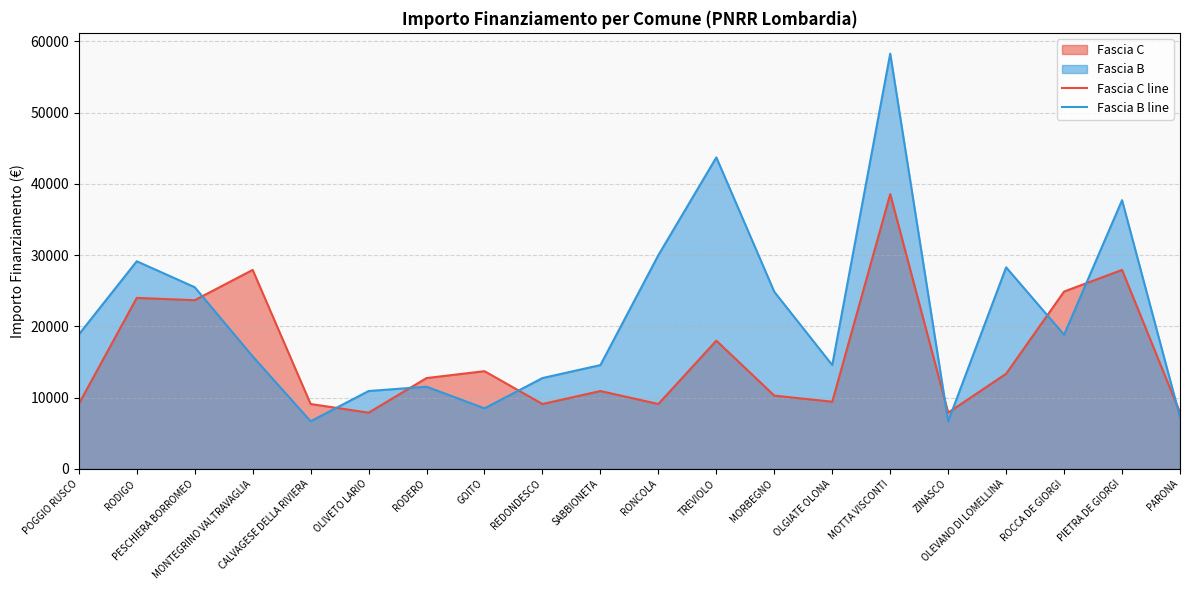

Which category has the highest value across all series?

MOTTA VISCONTI